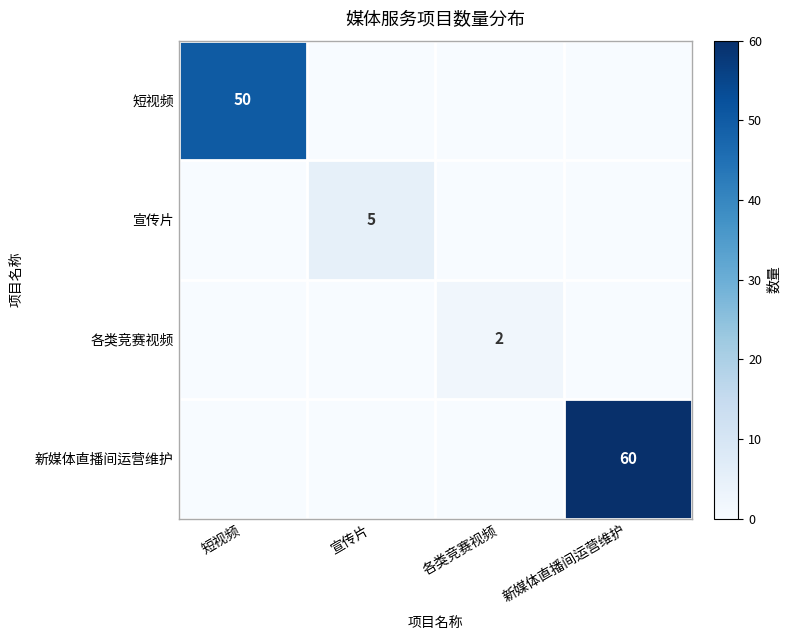

The value of 宣传片 at 宣传片 is 5. True or false?

True